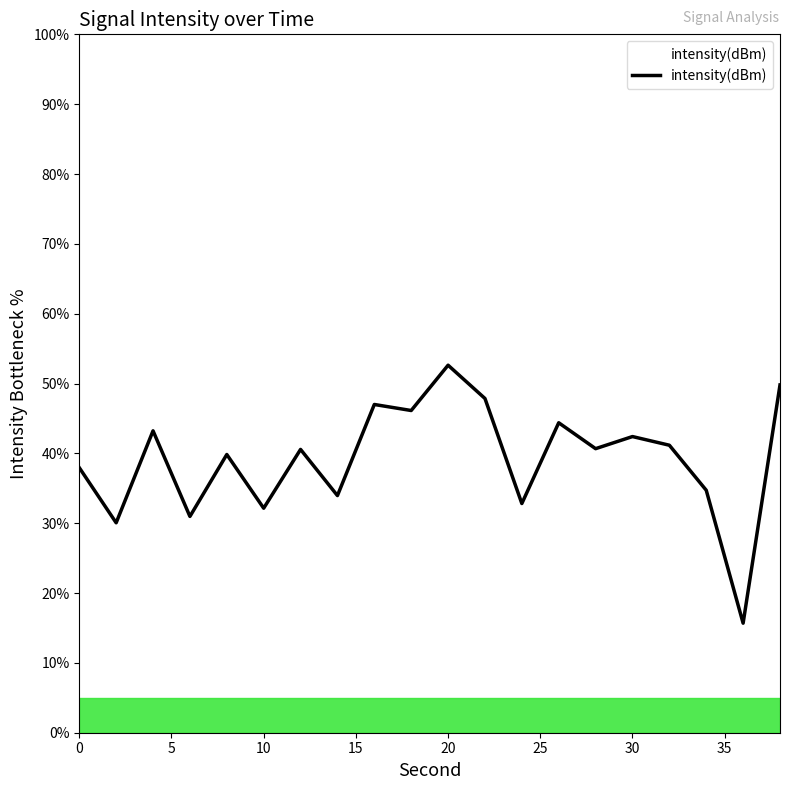

What is the difference between the maximum and minimum values?

36.9